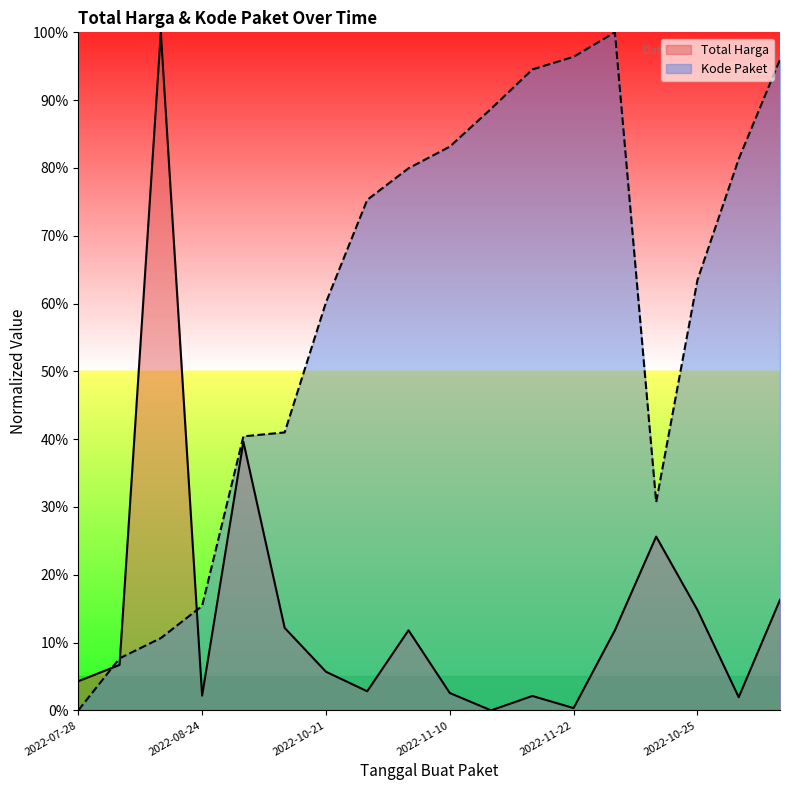

What is the value of the Kode Paket point at the 2nd from the left?

0.1